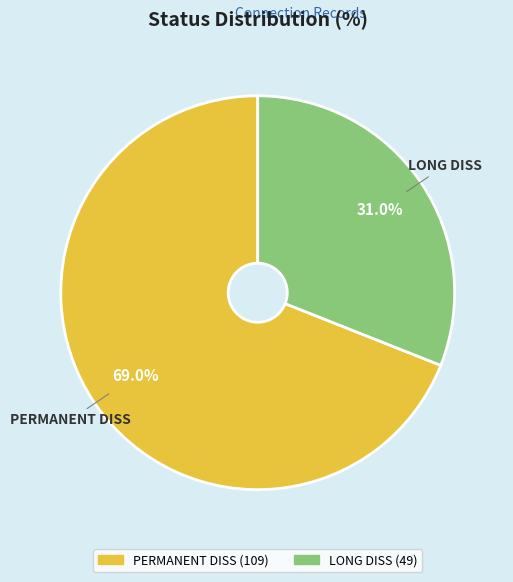

The LONG DISS slice represents 46% of the pie. True or false?

False